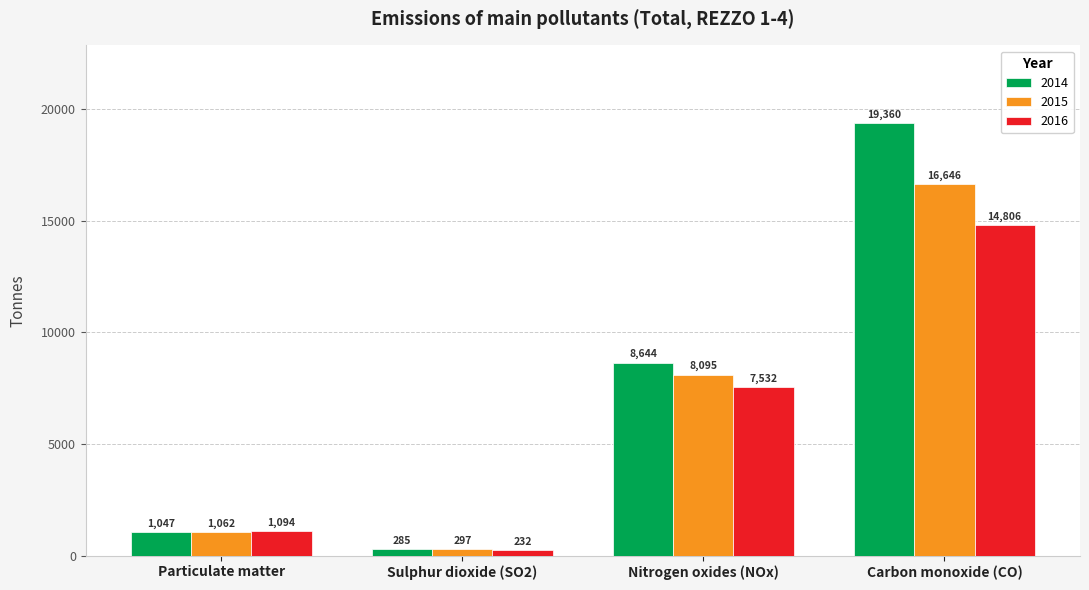

Rank the series at Sulphur dioxide (SO2) from highest to lowest value.

2015, 2014, 2016